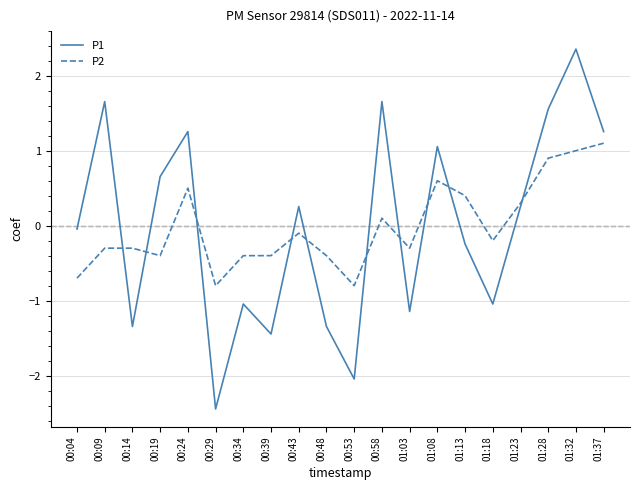

Between which two adjacent categories do P1 and P2 first intersect?

00:09 and 00:14